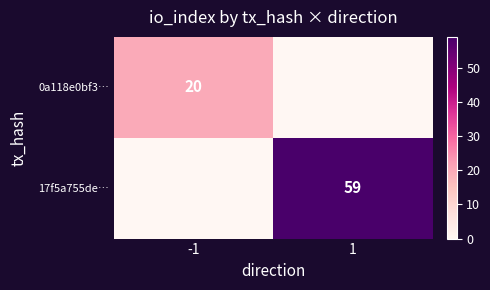

The value of 17f5a755de… at 1 is 59. True or false?

True